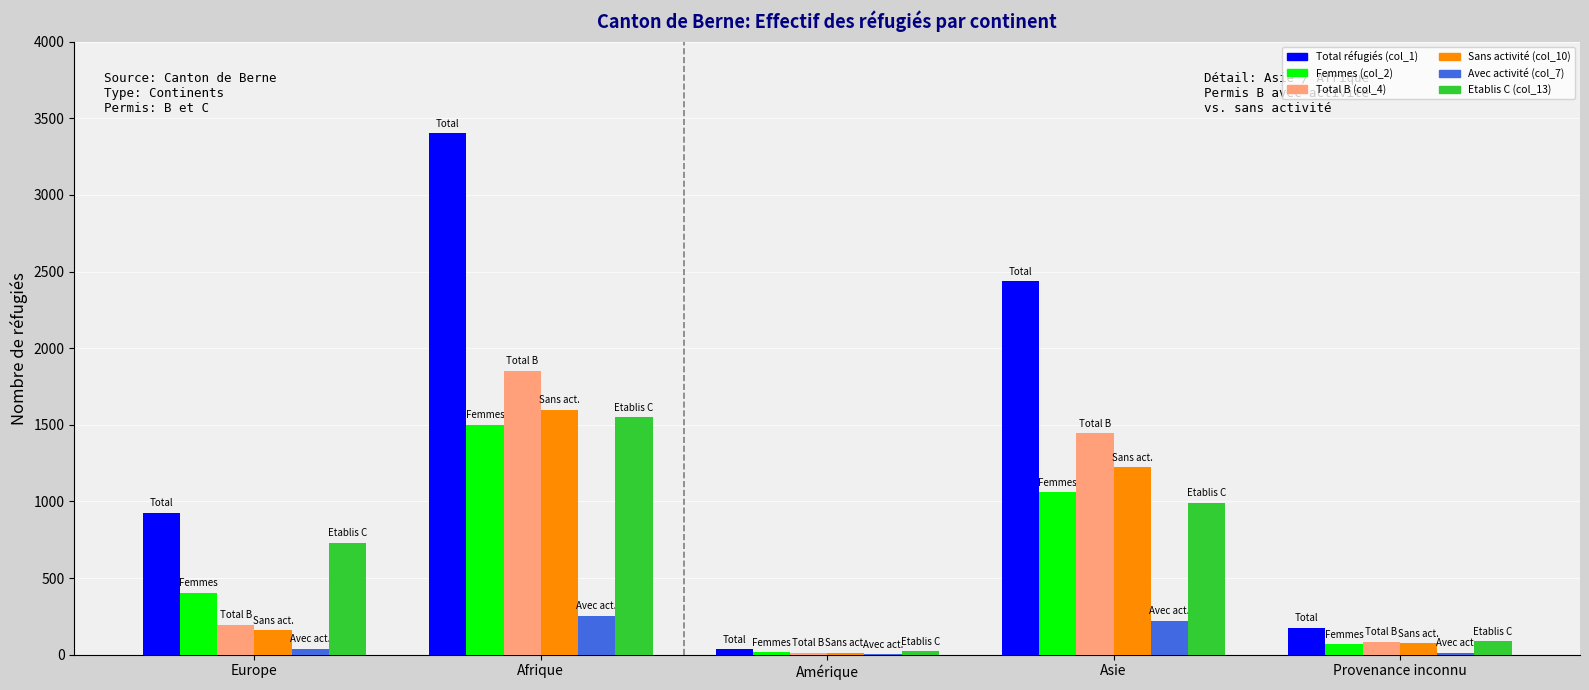

The Total réfugiés (col_1) series shows 2436 at Asie. True or false?

True